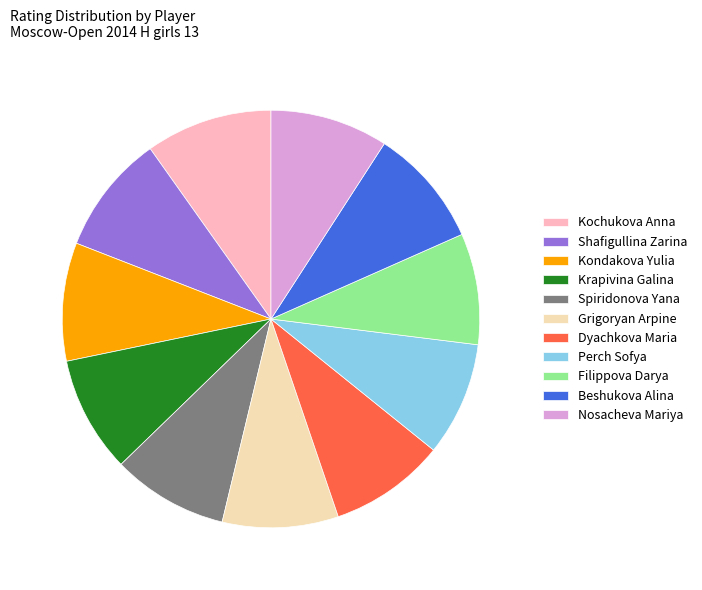

Is it true that Nosacheva Mariya is 9% of the pie?

True